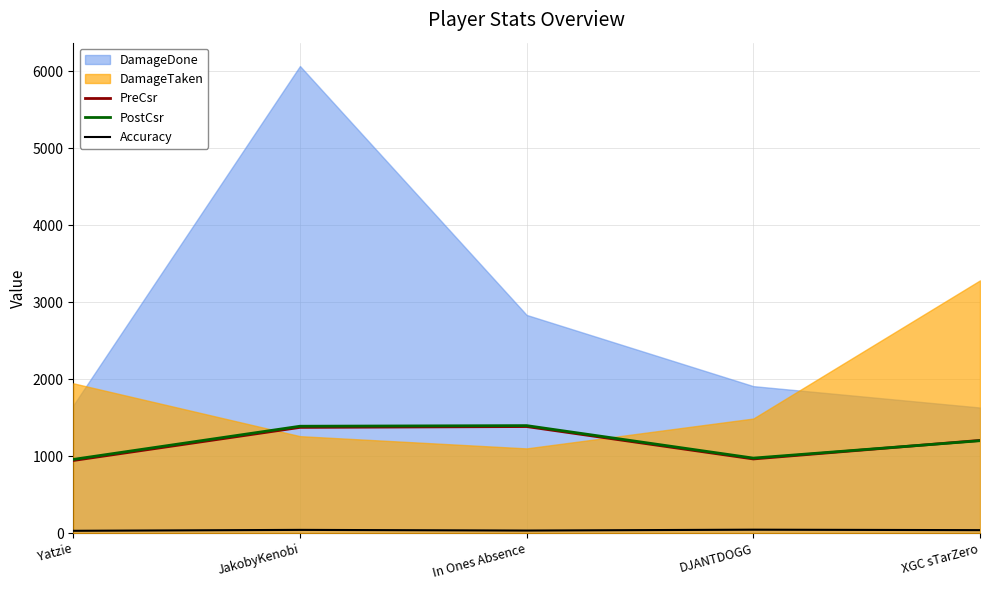

The PostCsr series shows 1388.0 at JakobyKenobi. True or false?

True